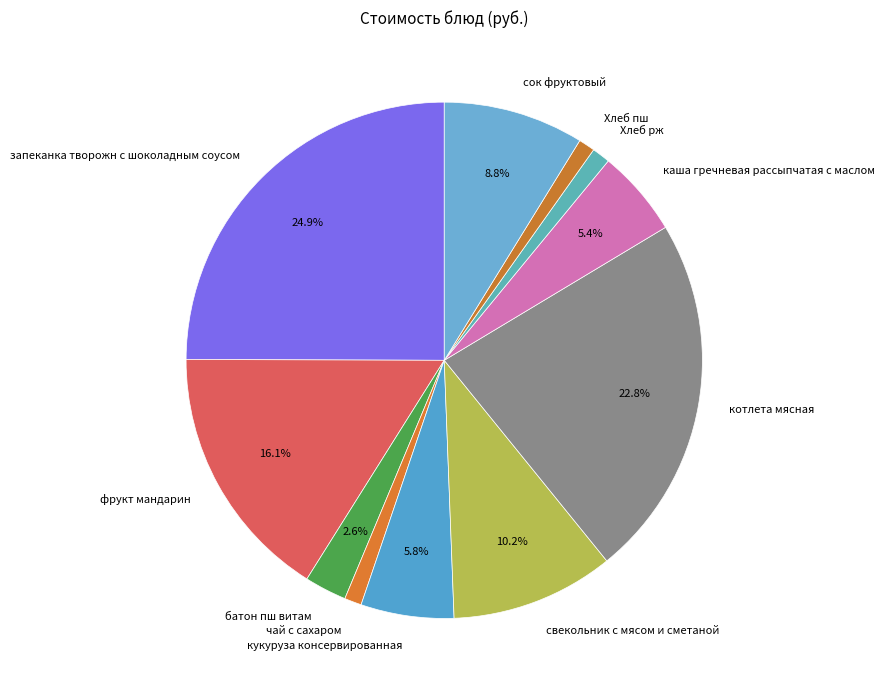

To the nearest percent, what portion does Хлеб рж represent?

1%